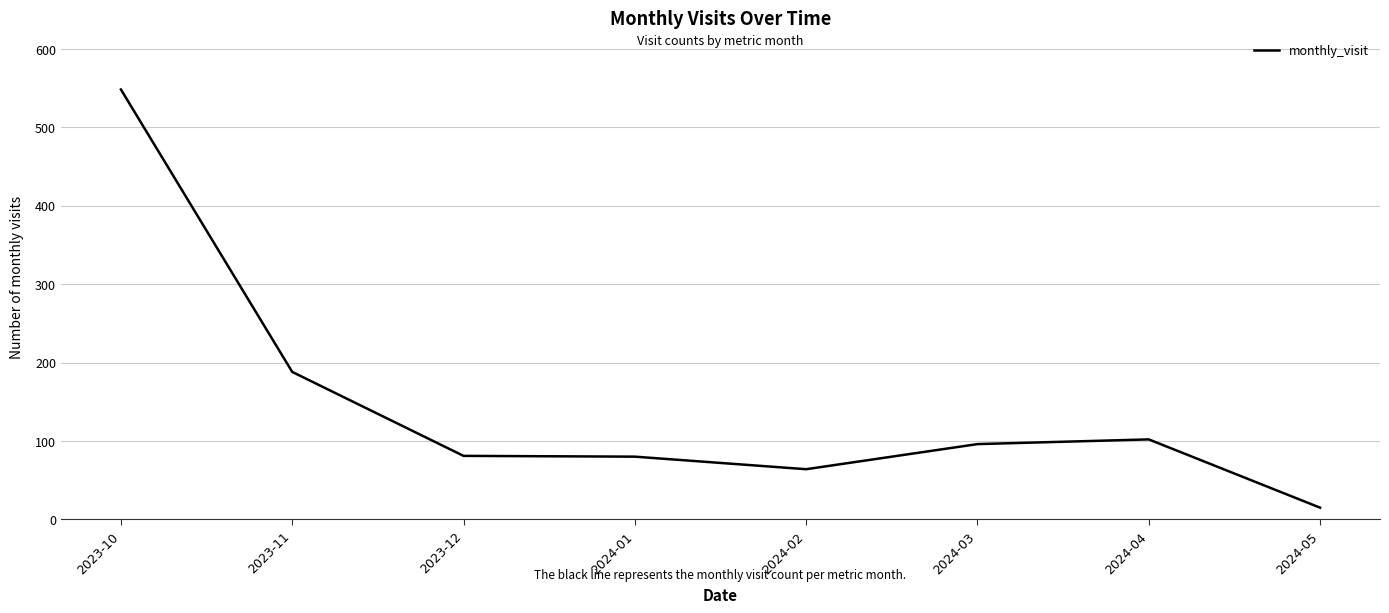

At which category does the chart reach its minimum across all series?

2024-05